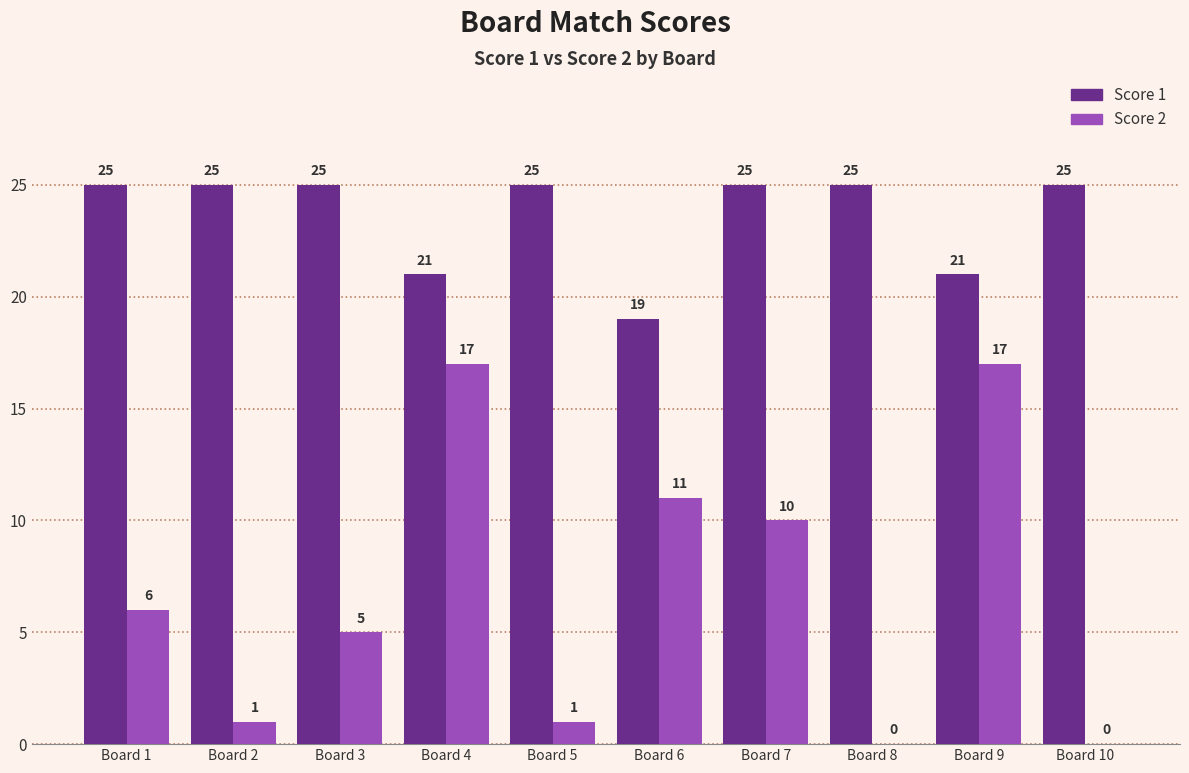

Does the chart contain stacked bars?

No